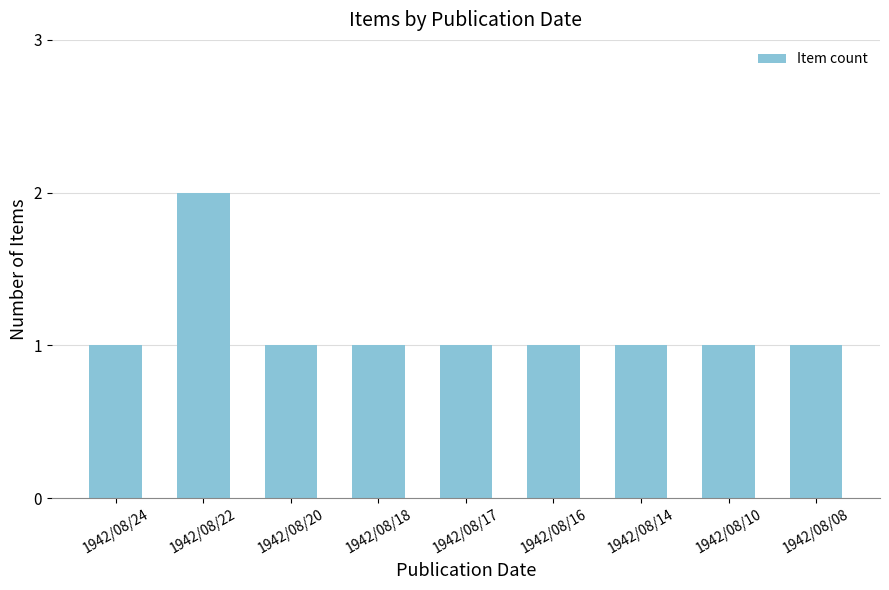

What is the ratio of the value at 1942/08/24 to the value at 1942/08/10?

1.0